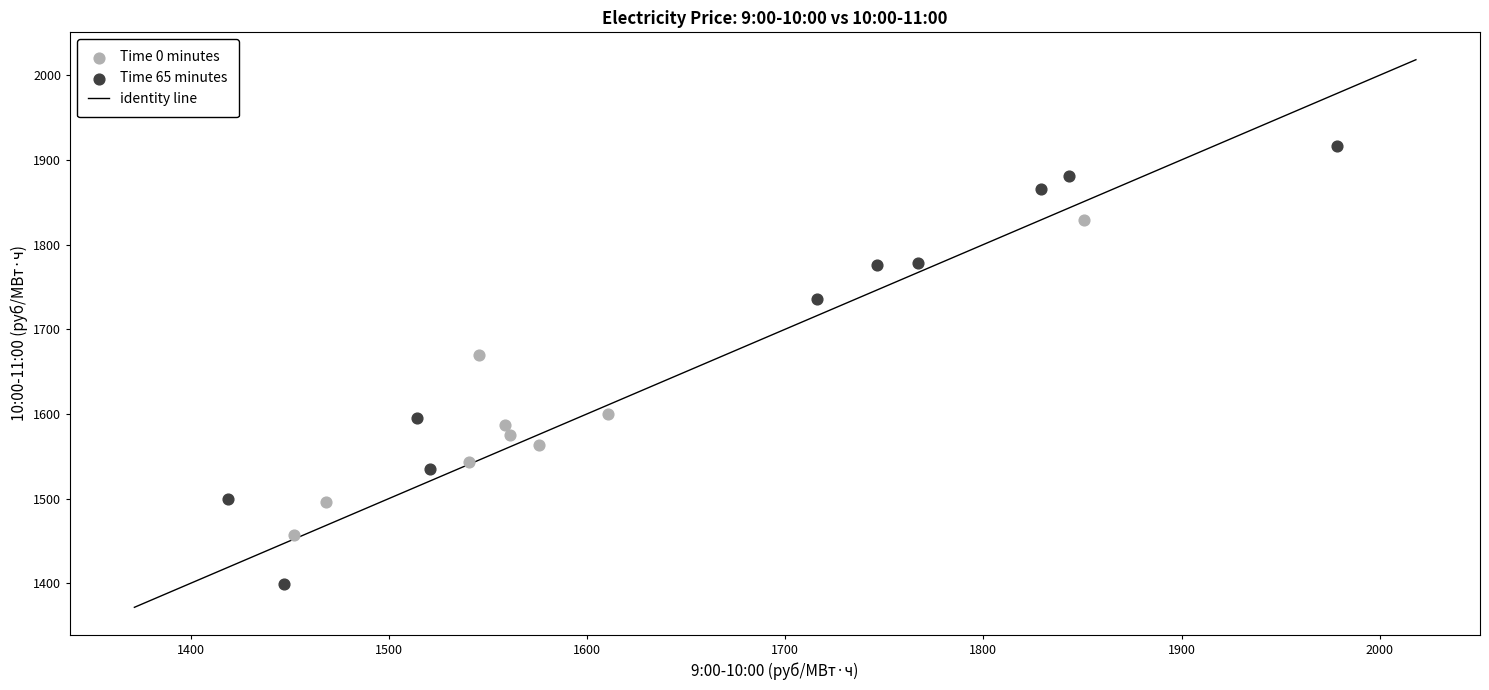

Which series contains the highest Y value?

Time 65 minutes